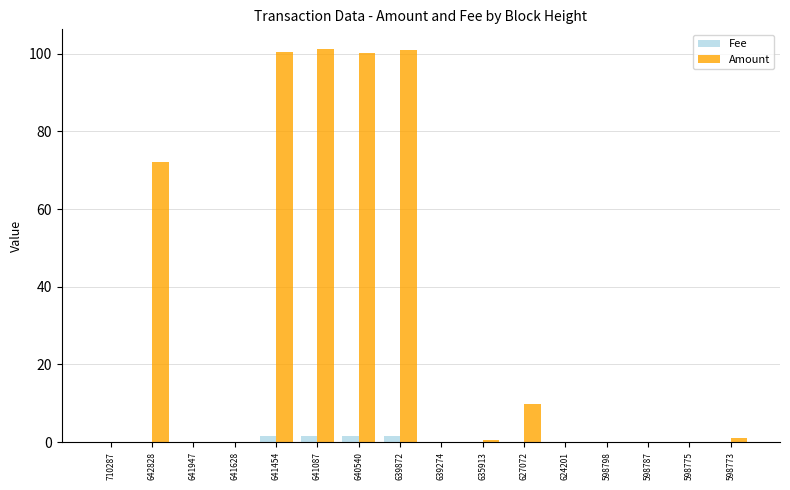

What is the total value across all series at 641947?

0.1